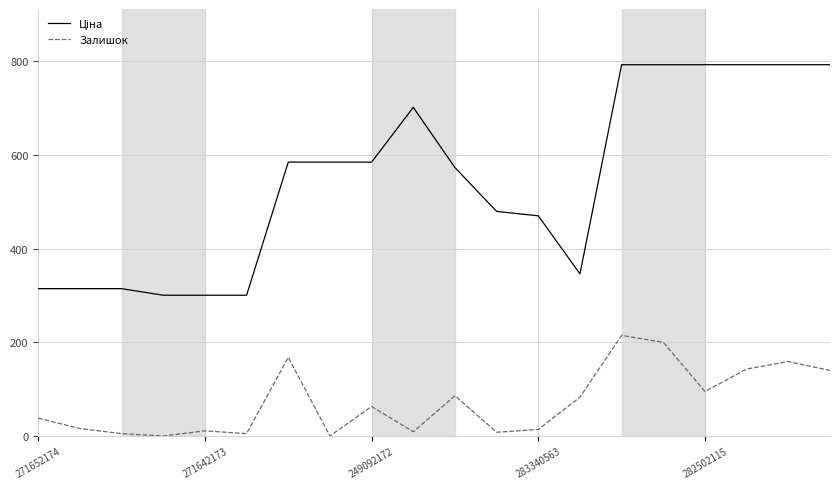

What is the difference between the maximum and minimum values in the Залишок series?

215.0